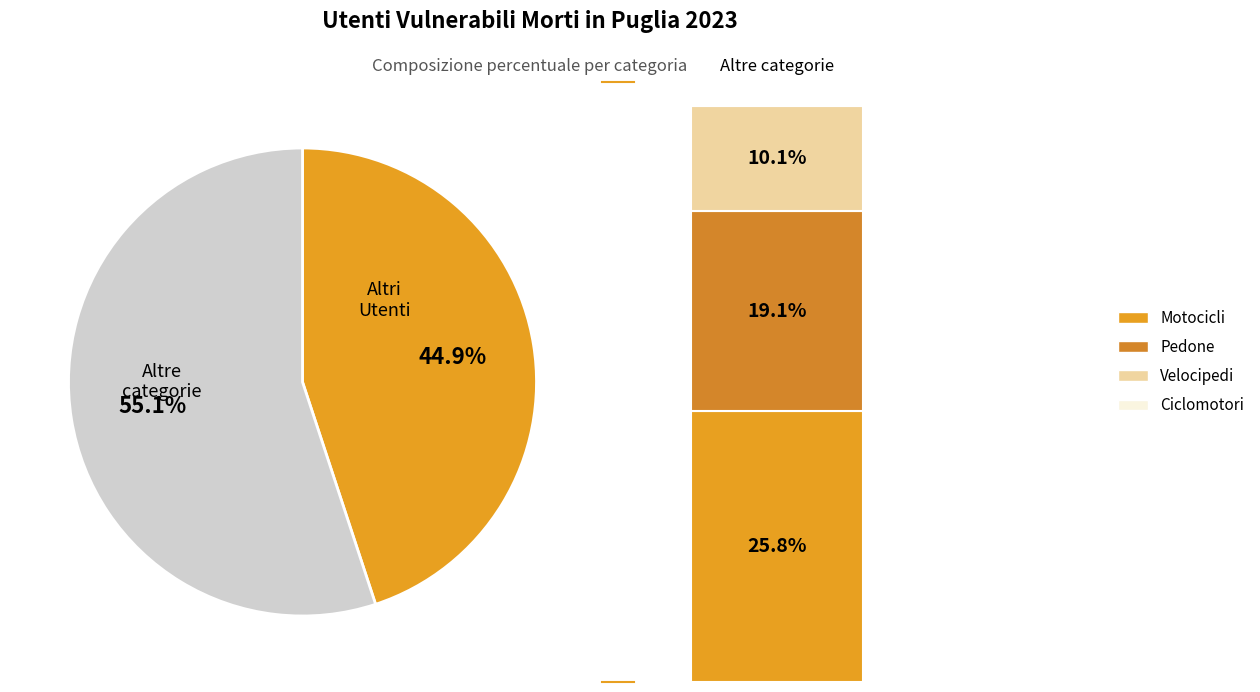

Which has a higher value, Altri Utenti or Ciclomotori?

Altri Utenti